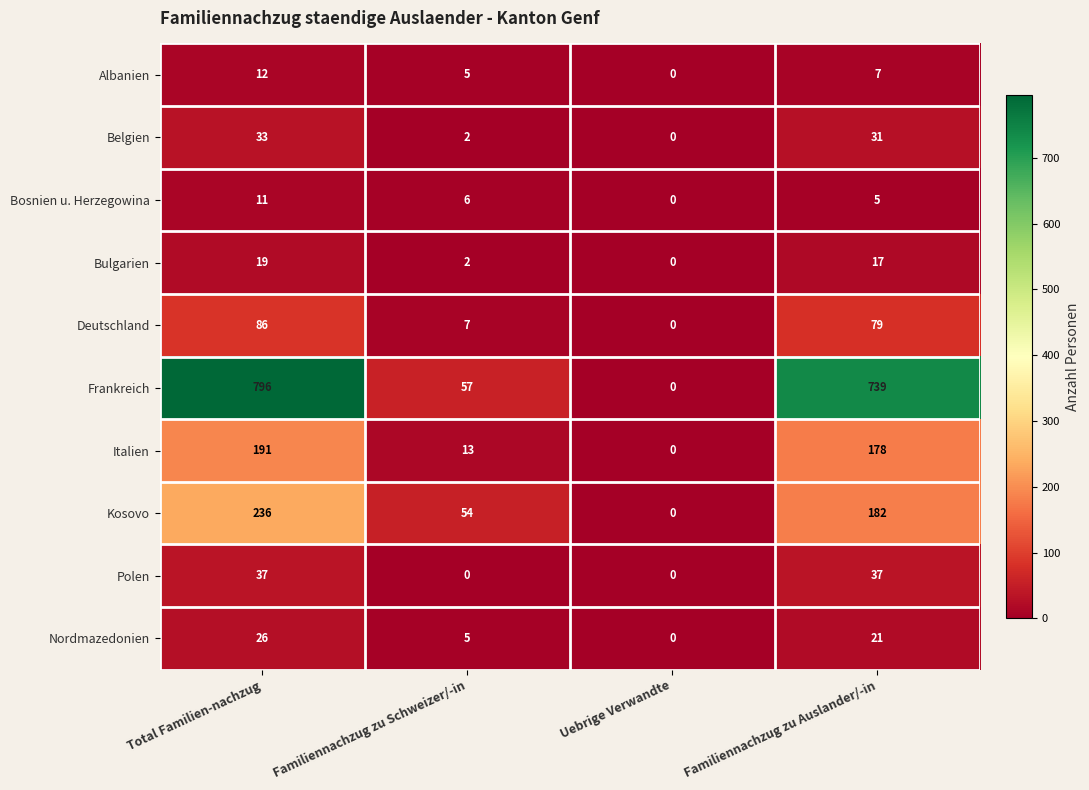

What is the sum of the Nordmazedonien values at Familiennachzug zu Auslander/-in and Total Familien-nachzug?

47